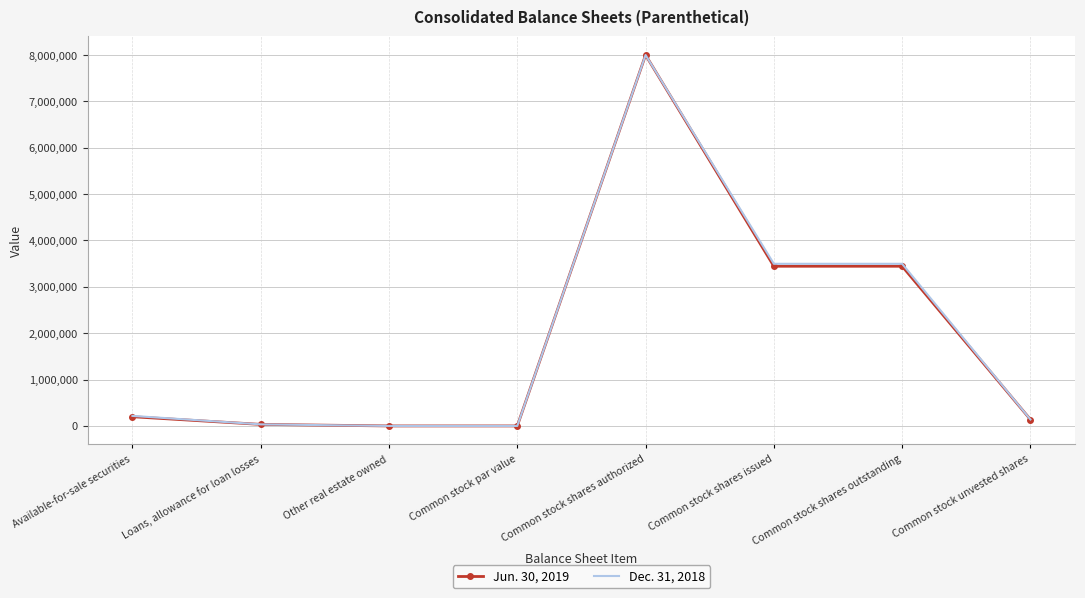

At which label does Jun. 30, 2019 reach its peak?

Common stock shares authorized